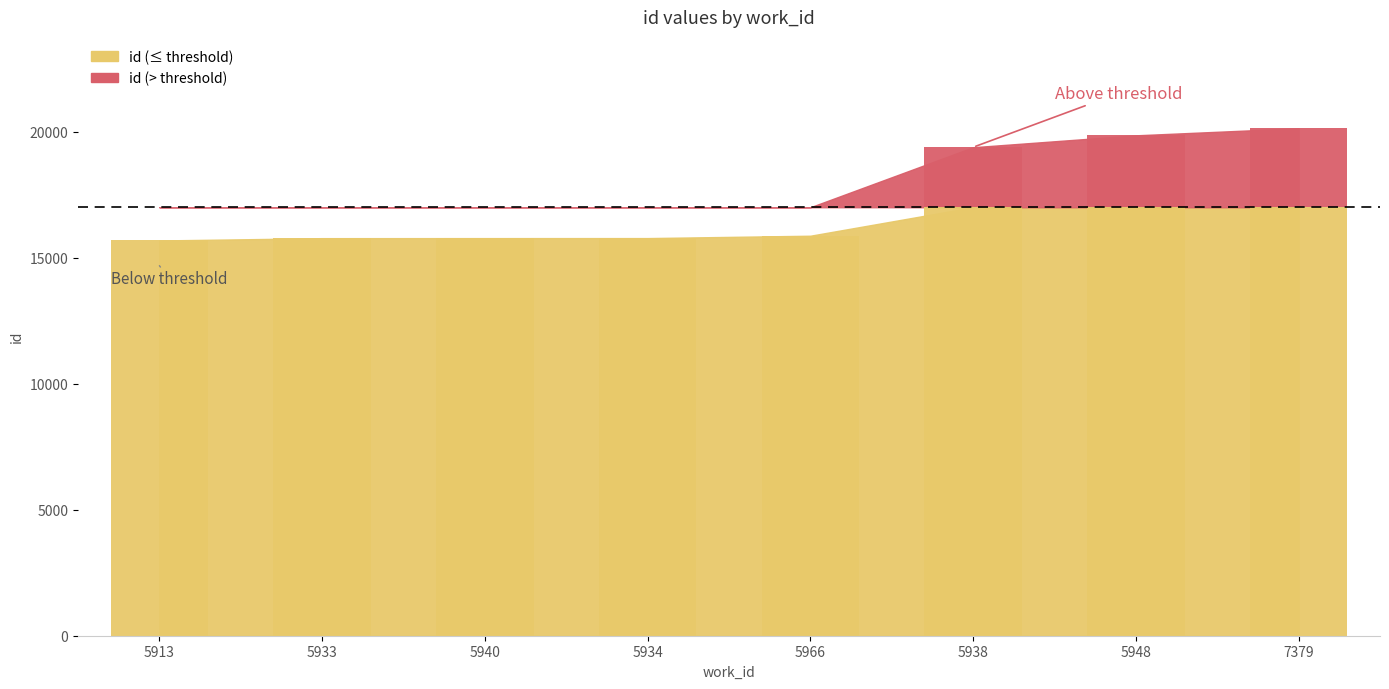

At which category does the chart reach its peak across all series?

7379